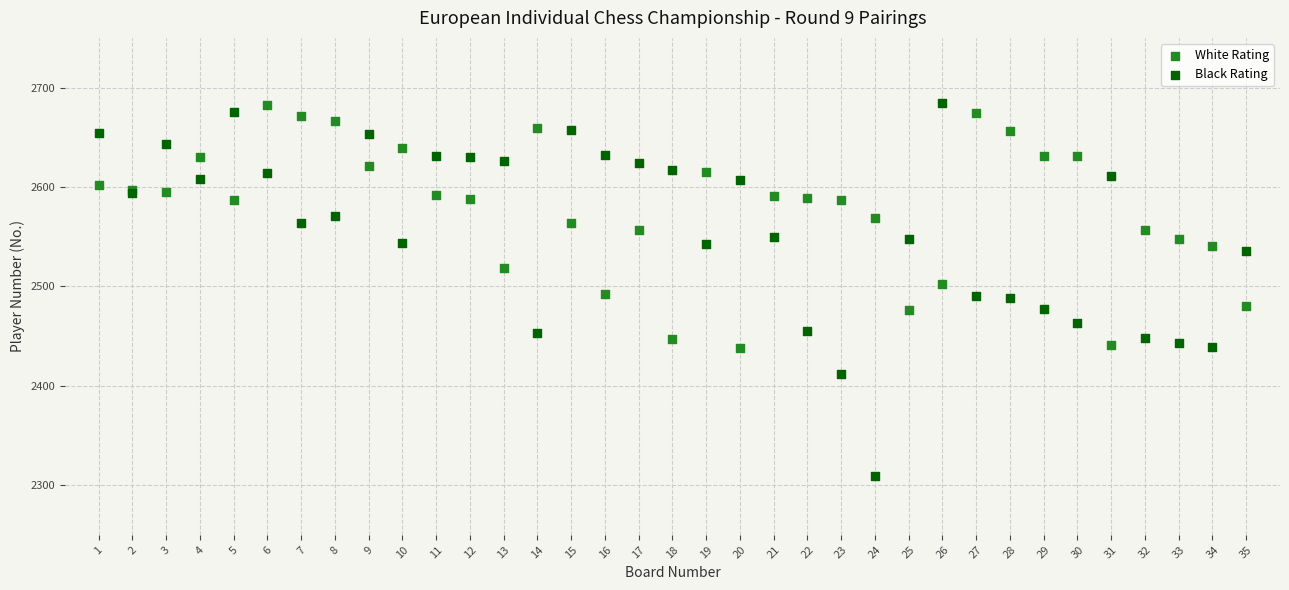

Which series contains the lowest Y value?

Black Rating